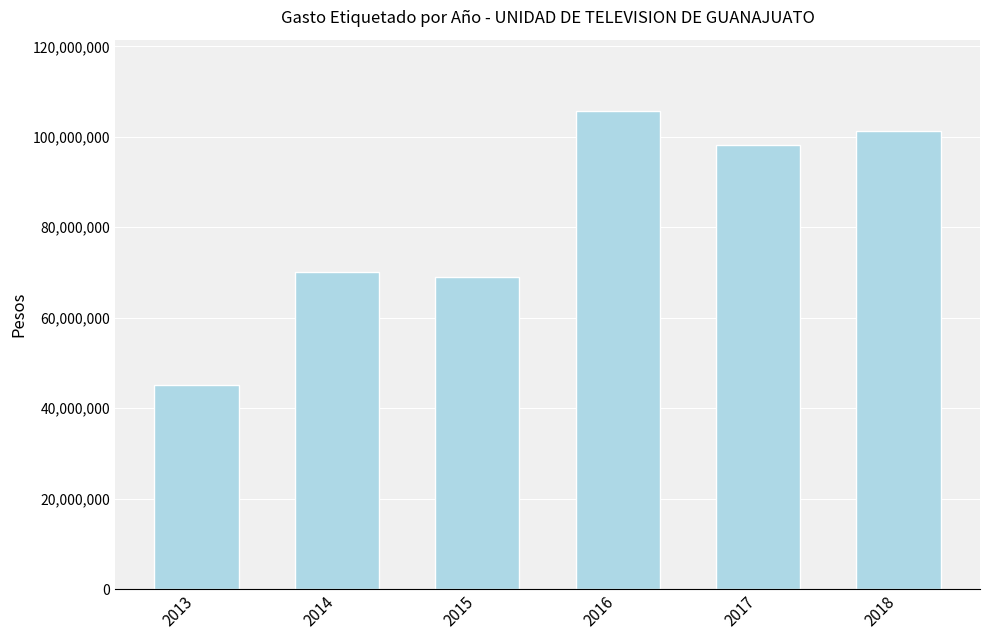

Rank the categories by value from lowest to highest.

2013, 2015, 2014, 2017, 2018, 2016